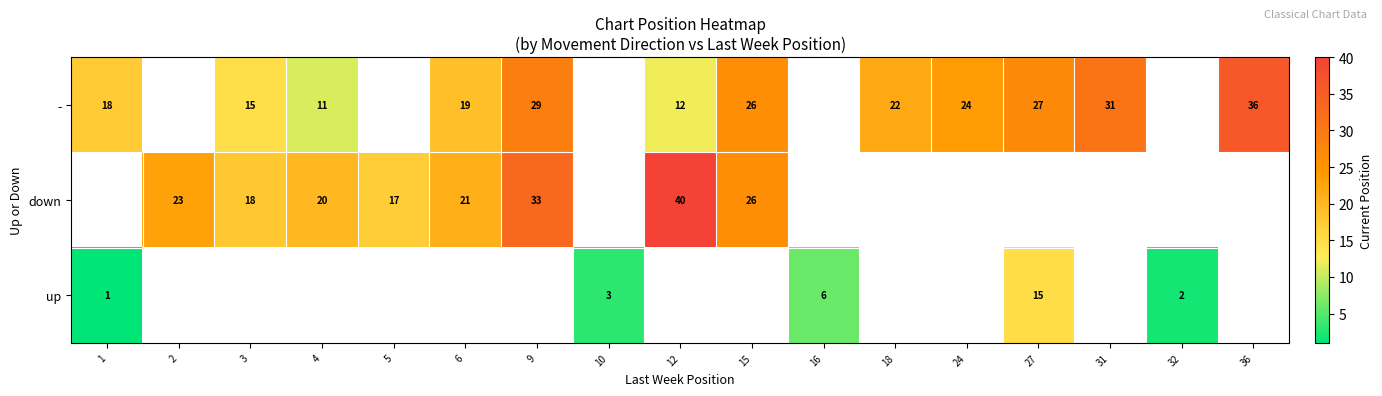

Is it true that up equals 2.6 at 16?

False